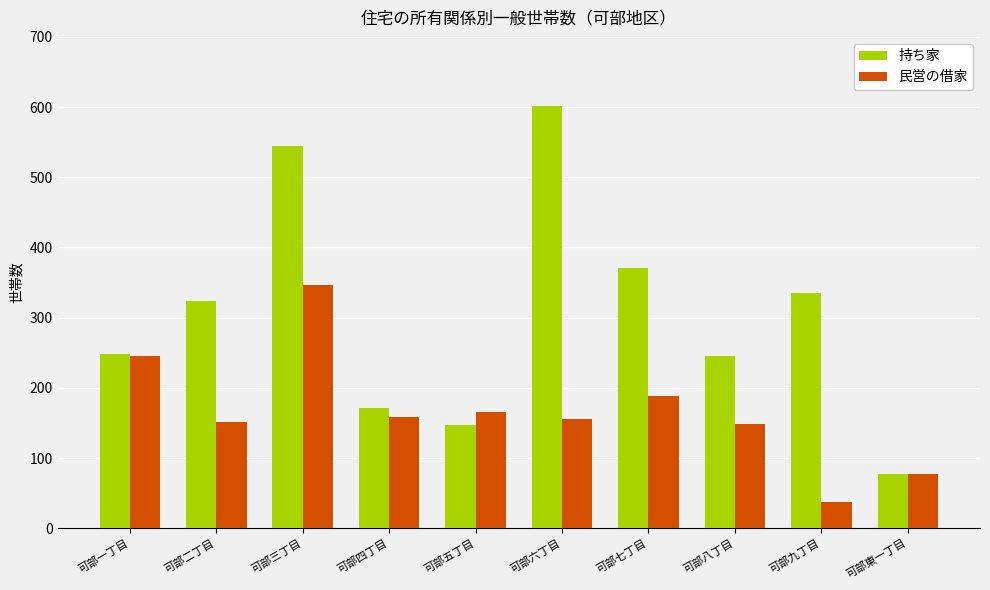

At which label does 民営の借家 reach its minimum?

可部九丁目